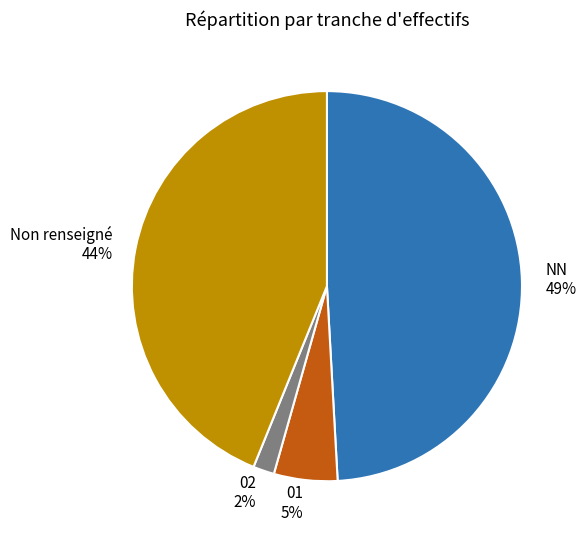

Does any single category account for the majority?

No